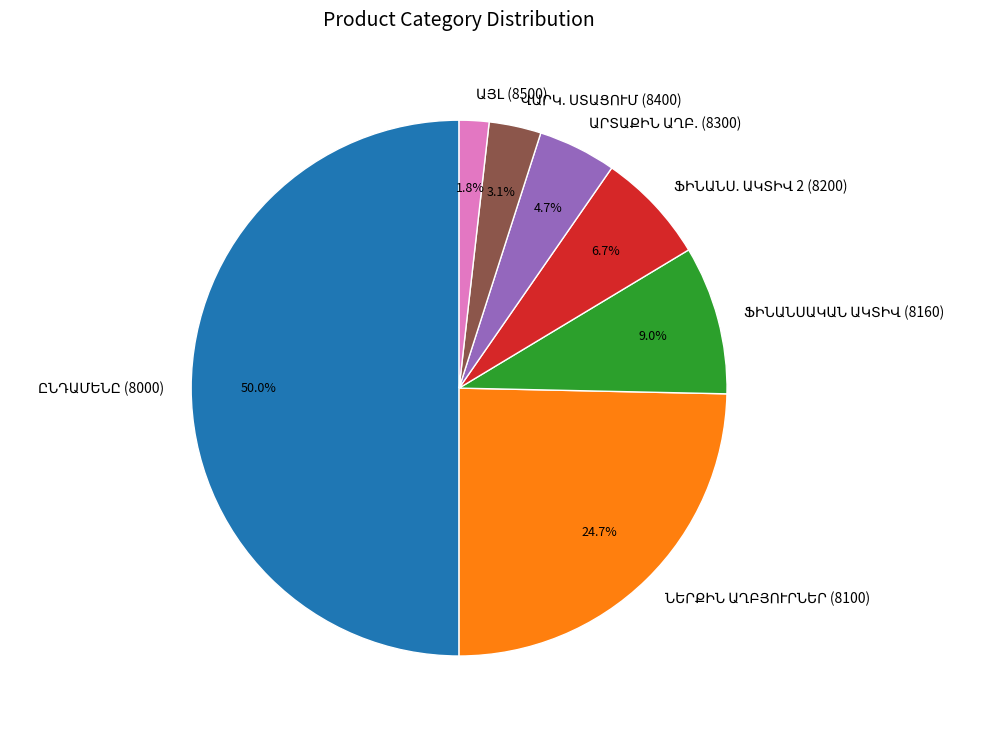

Which slice is the smallest?

1. ՓՈԽԱՌՈՒ ՄԻՋՈՑՆԵՐ